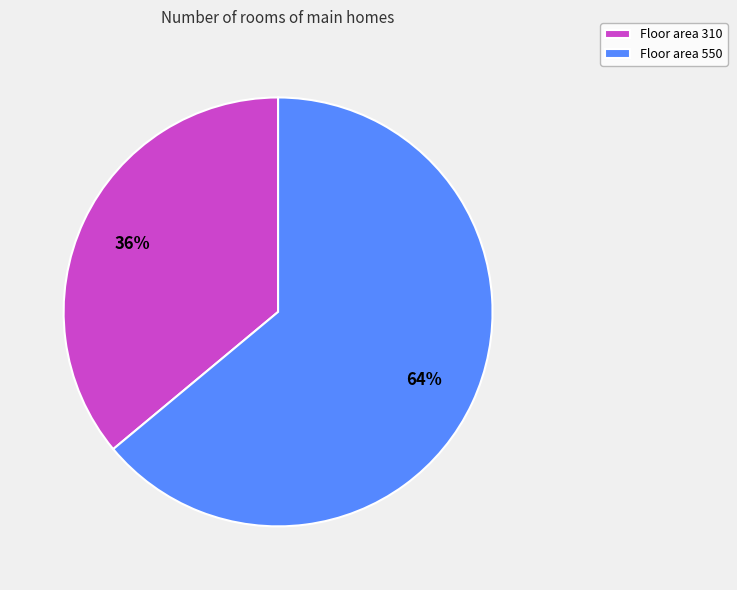

What percentage is the Floor area 550 slice, to the nearest percent?

64%